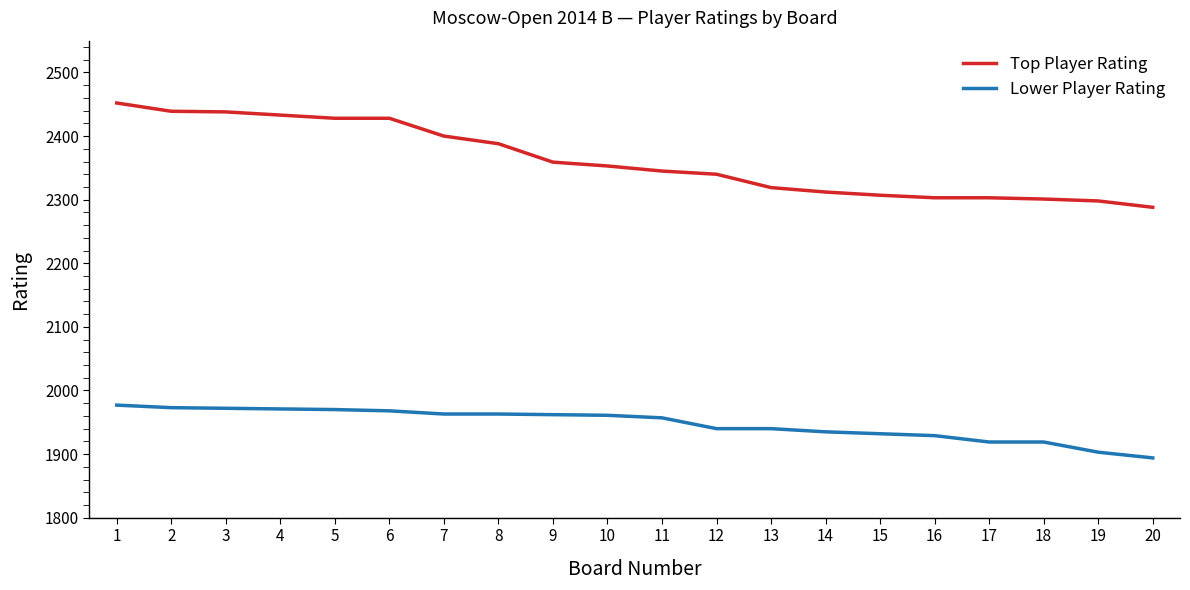

The value of Top Player Rating at 1 is 2452. True or false?

True